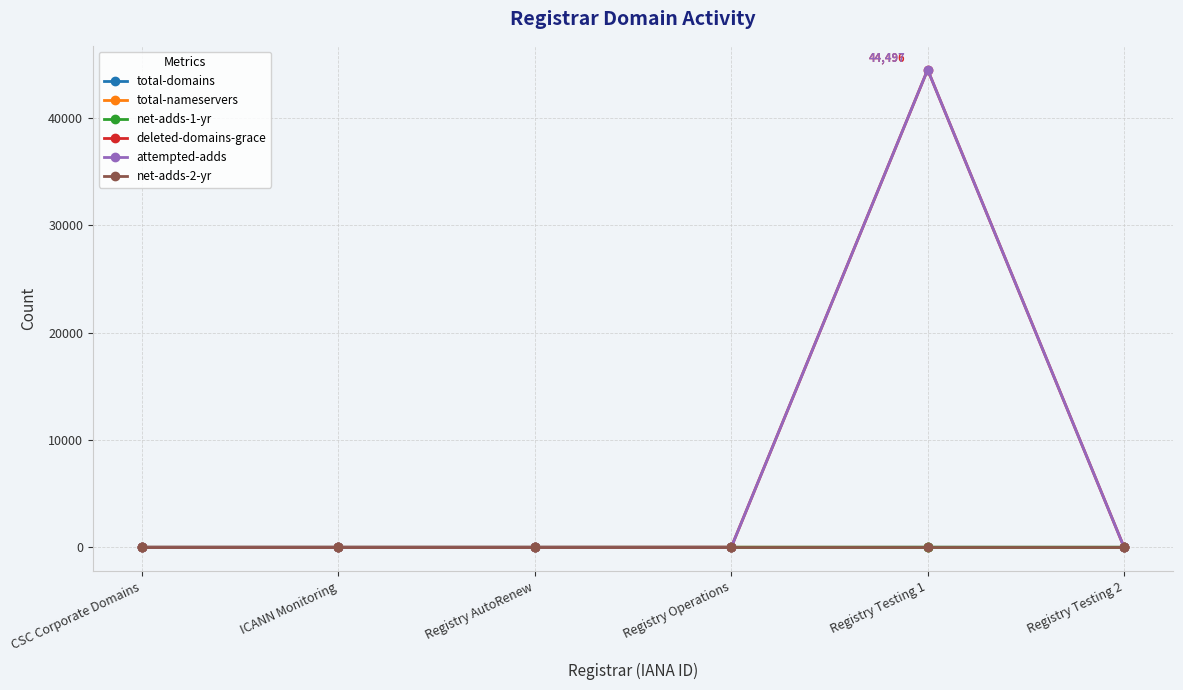

True or false: deleted-domains-grace has more than 0 interior local peaks.

True